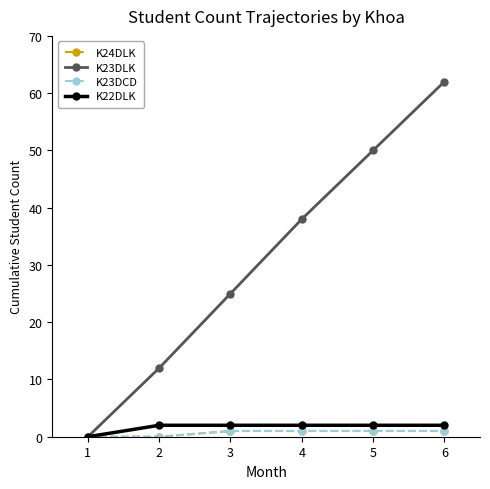

At which category is the sum across all series the highest?

6